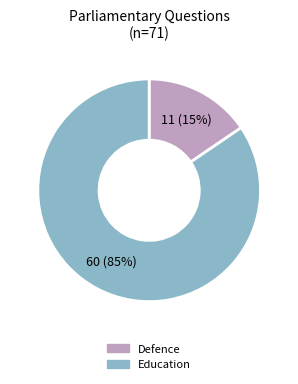

Which has a higher value, Defence or Education?

Education